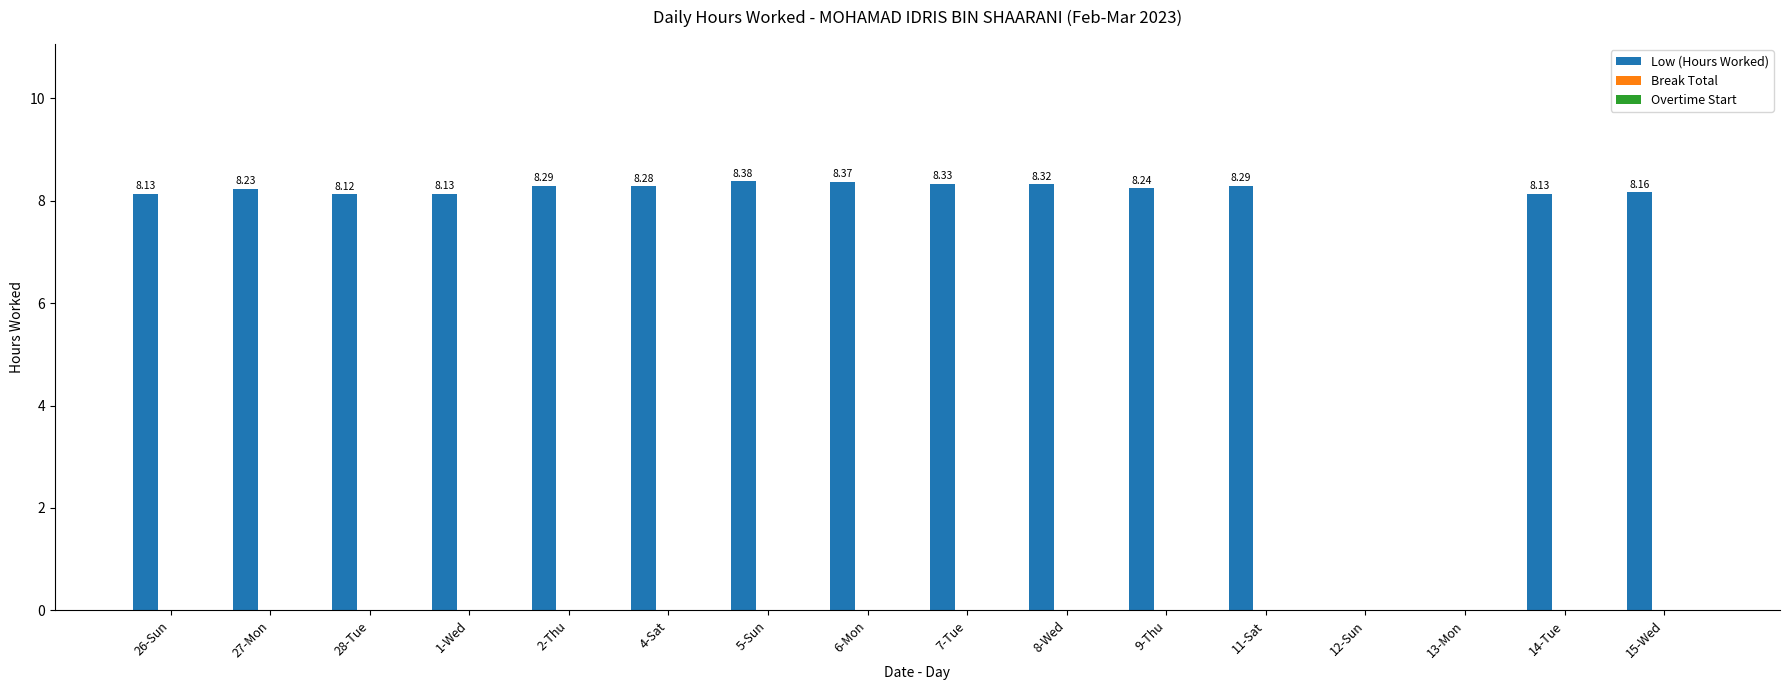

What is the sum of all values?

115.4